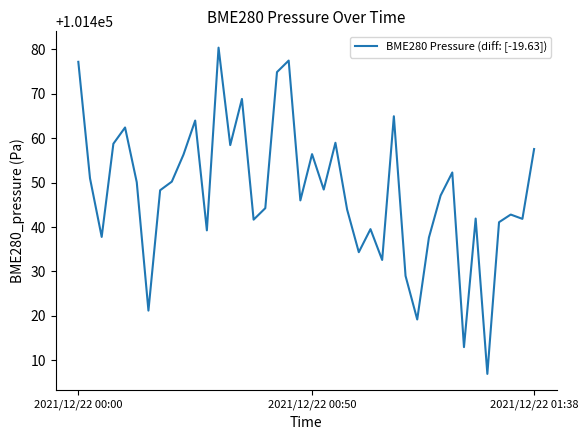

What is the difference between the maximum and minimum values?

73.4